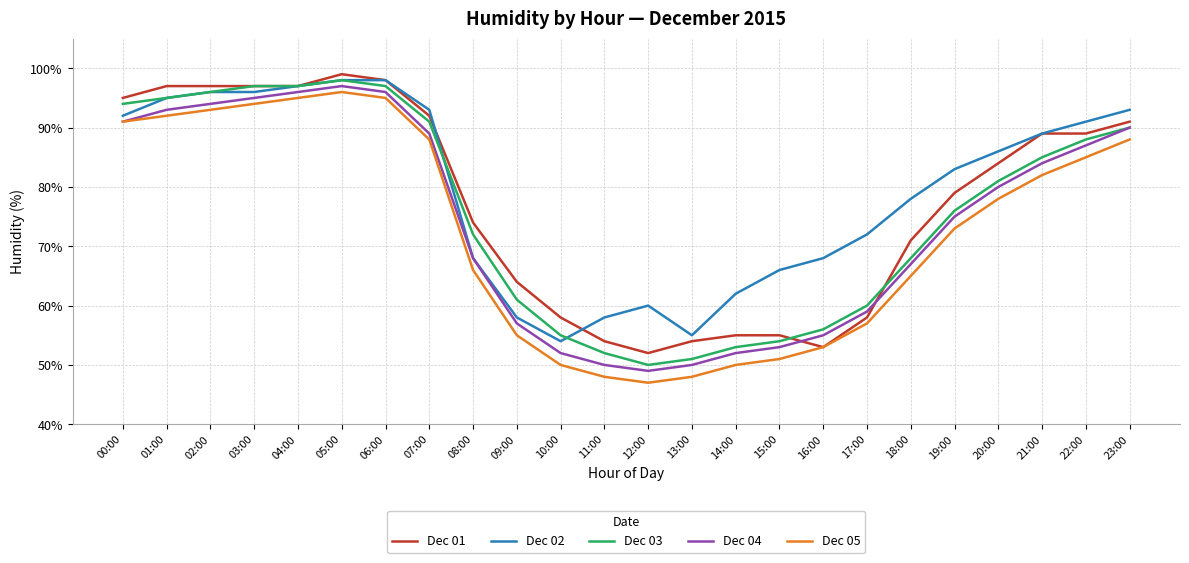

Is it true that Dec 03 equals 79 at 11:00?

False